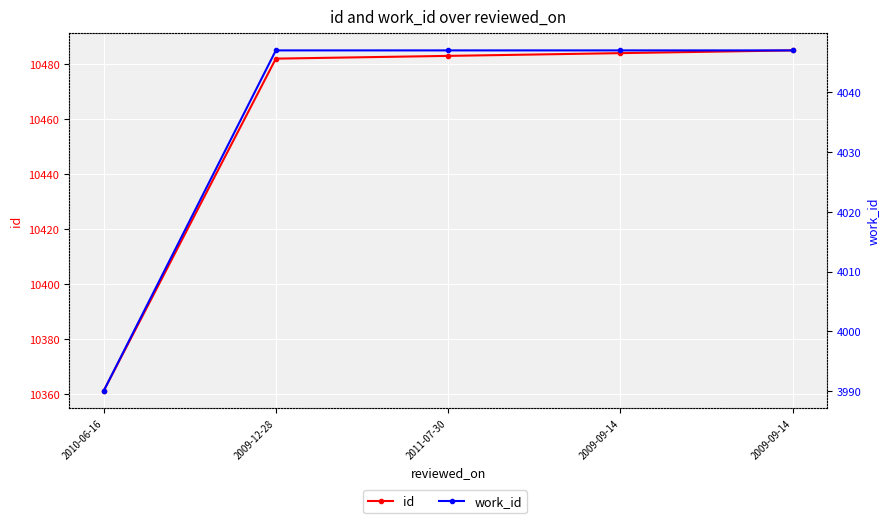

What is the average value of the work_id series?

4036